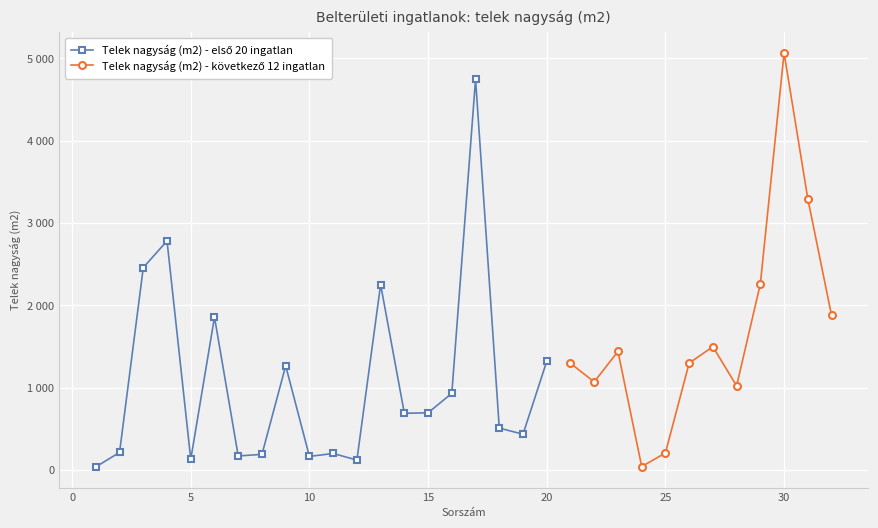

How many data points are above 688?

9